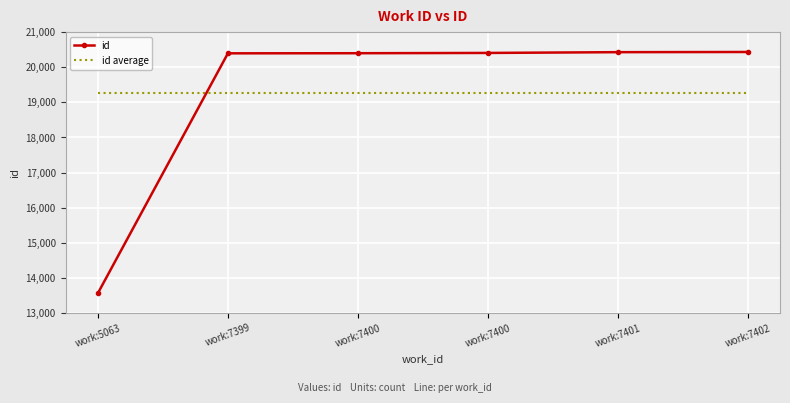

What is the maximum value for id?

20434